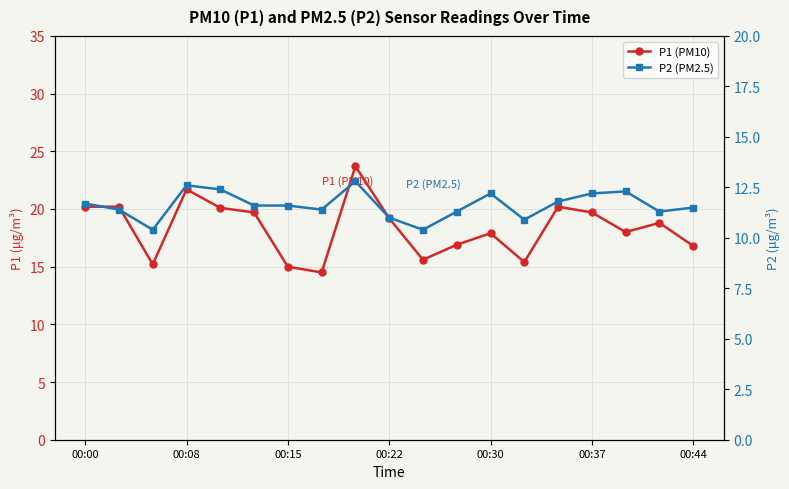

What is the difference between the maximum and minimum values in the P2 (PM2.5) series?

2.4